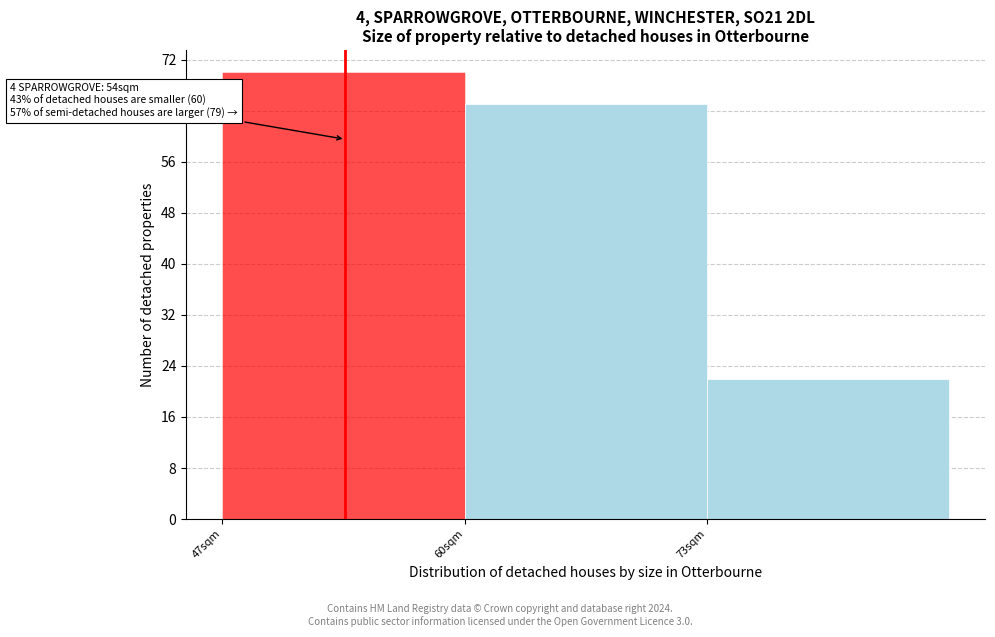

Reading left to right, transcribe all the data shown in this chart.

70	65	22